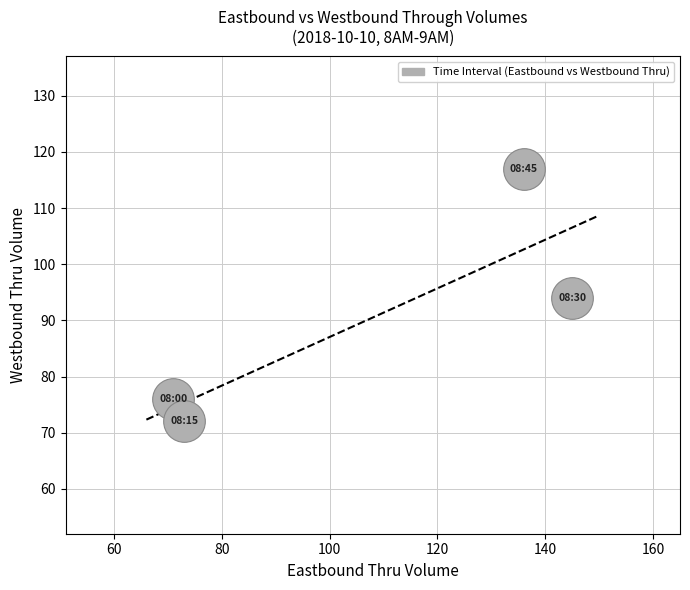

What is the range of Y values (max minus min)?

45